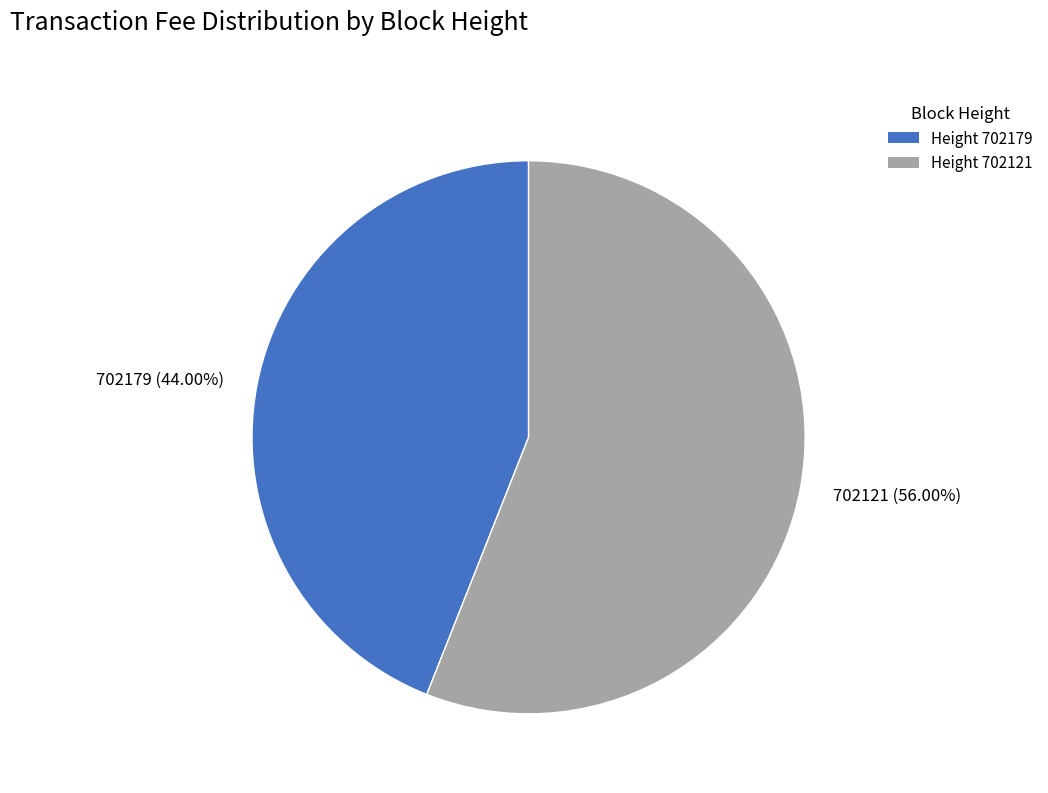

What percentage is NOT represented by 702179?

56.0%